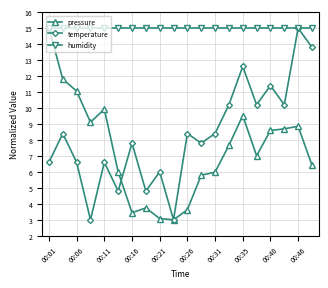

What is the difference between the second highest and minimum values in the temperature series?

10.8